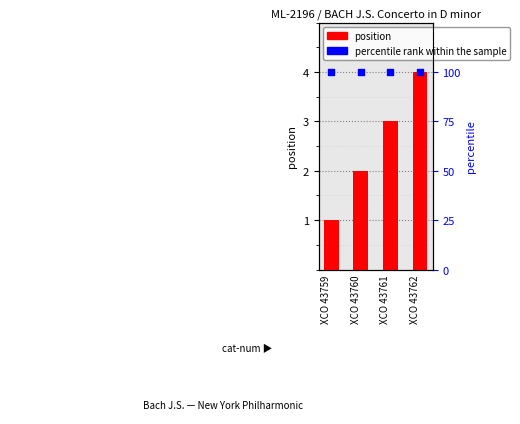

At which category is the sum across all series the highest?

XCO 43762